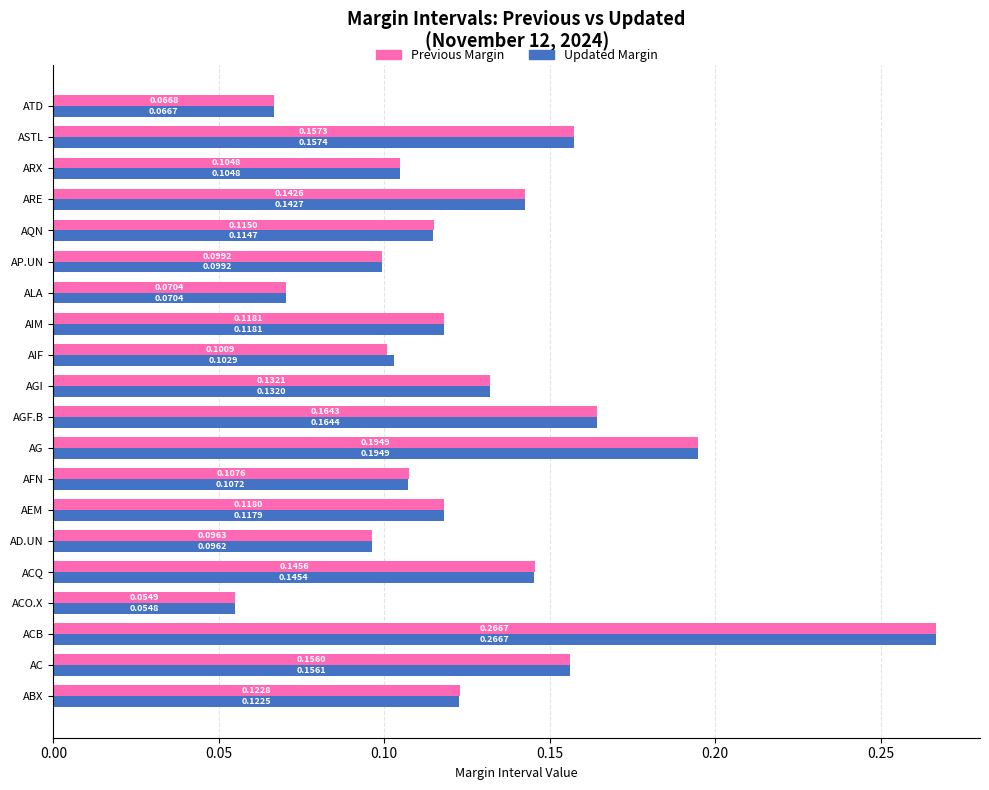

Where is Previous Margin nearest to the value 0?

ACO.X